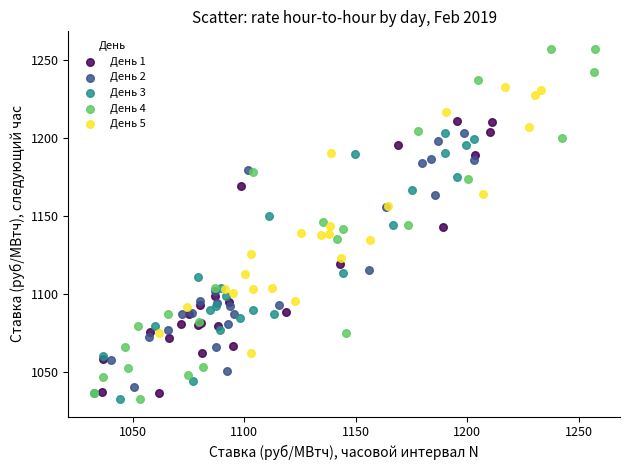

Which series contains the highest Y value?

День 4